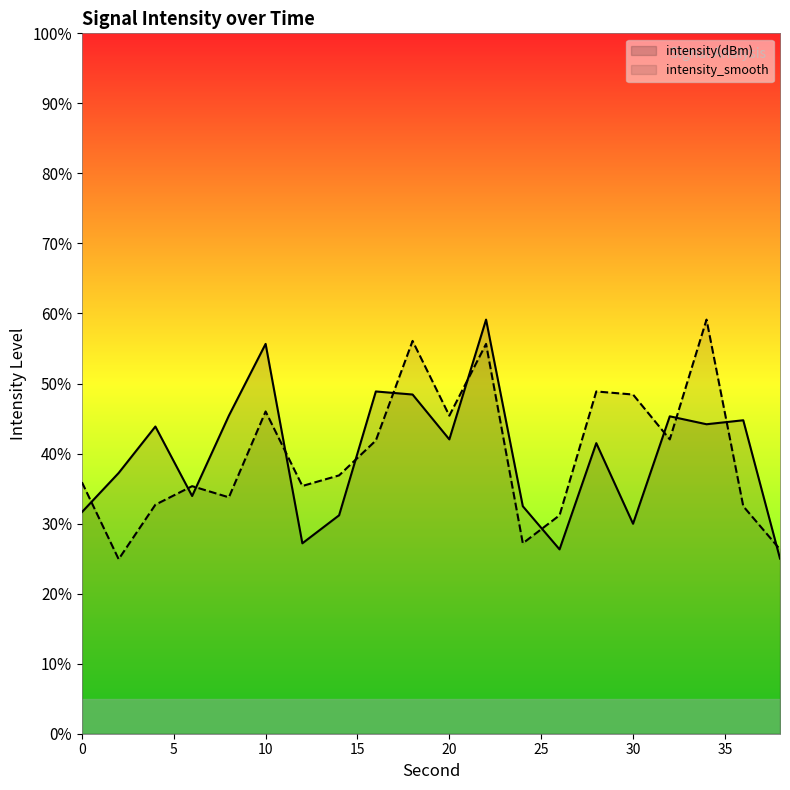

Reading right to left, what are all the values shown in this chart?

intensity(dBm): 25.0	44.8	44.2	45.3	30.0	41.5	26.3	32.5	59.1	42.0	48.4	48.9	31.2	27.2	55.7	45.4	33.9	43.9	37.2	31.6
intensity_smooth: 26.3	32.5	59.1	42.0	48.4	48.9	31.2	27.2	55.7	45.4	56.1	41.9	36.9	35.4	46.0	33.8	35.3	32.7	24.9	35.9